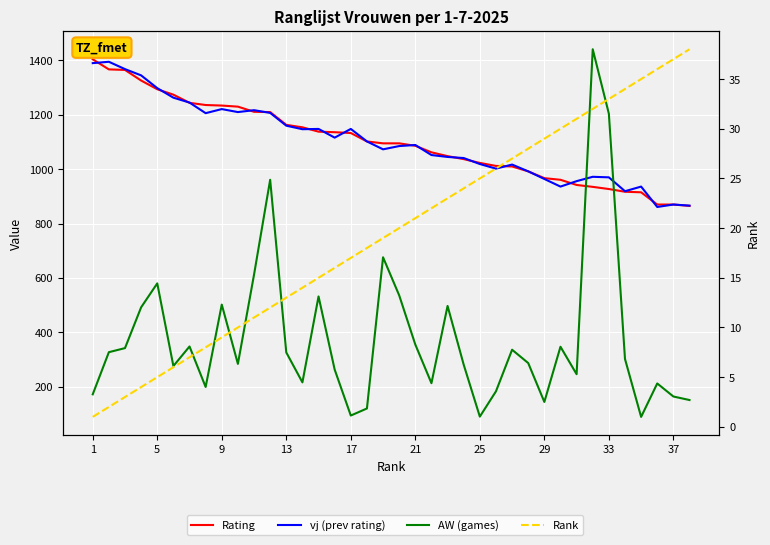

At how many categories does at least one series exceed 1057?

24